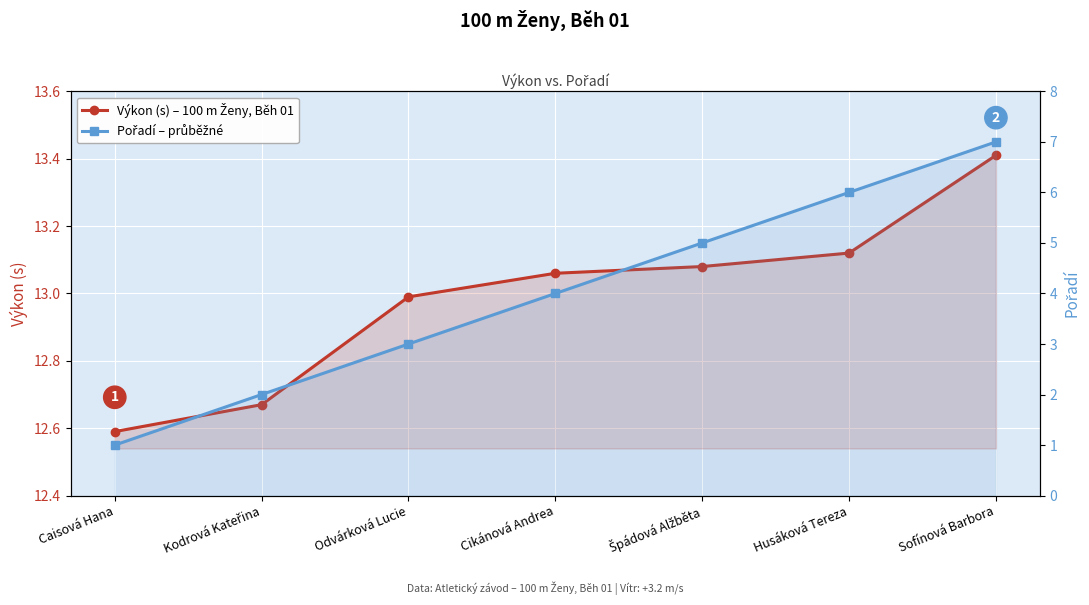

True or false: Výkon (s) – 100 m Ženy, Běh 01 and Pořadí – průběžné intersect in this chart.

False